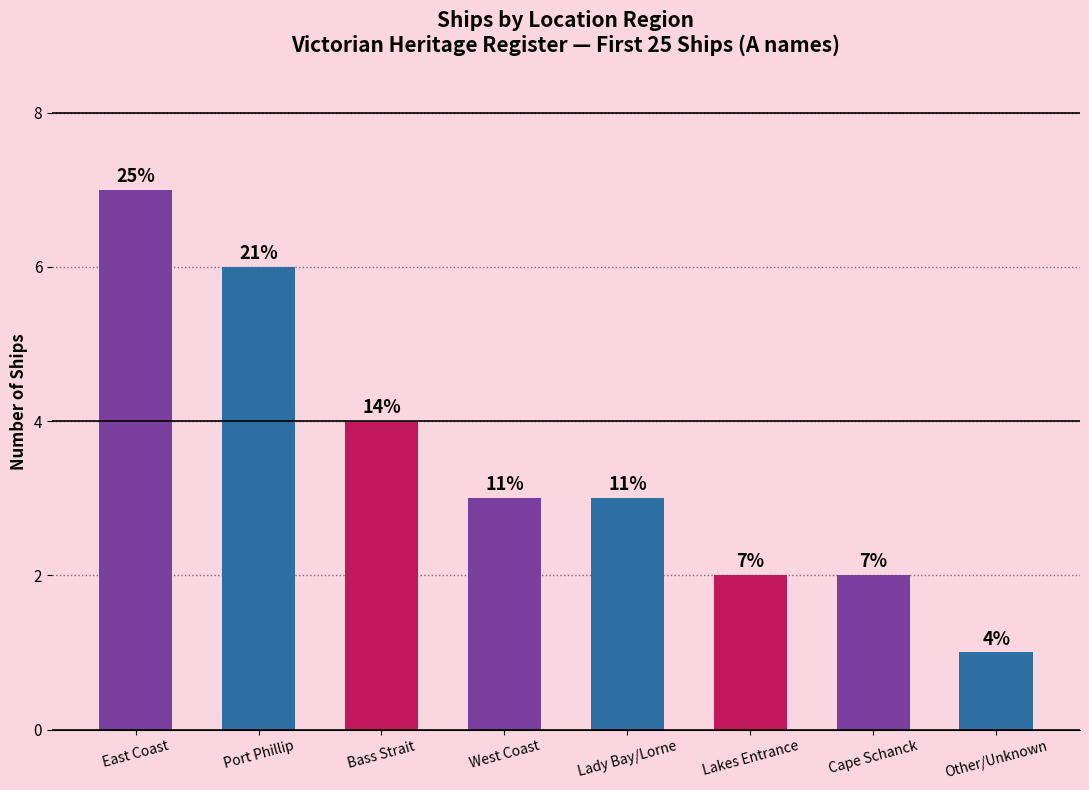

Is it true that the value at Lady Bay/Lorne is 3?

True